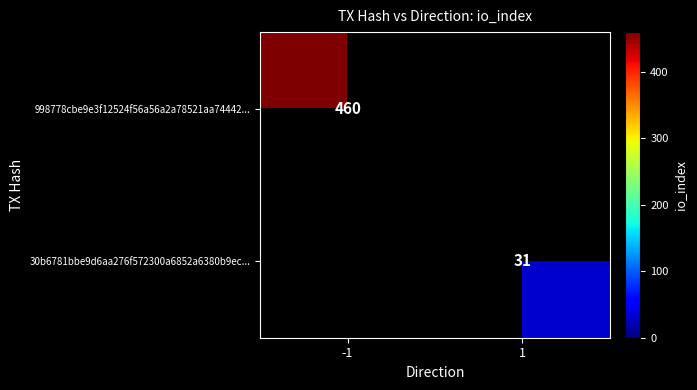

True or false: 30b6781bbe9d6aa276f572300a6852a6380b9ec... has a value of 31 at 1.

True